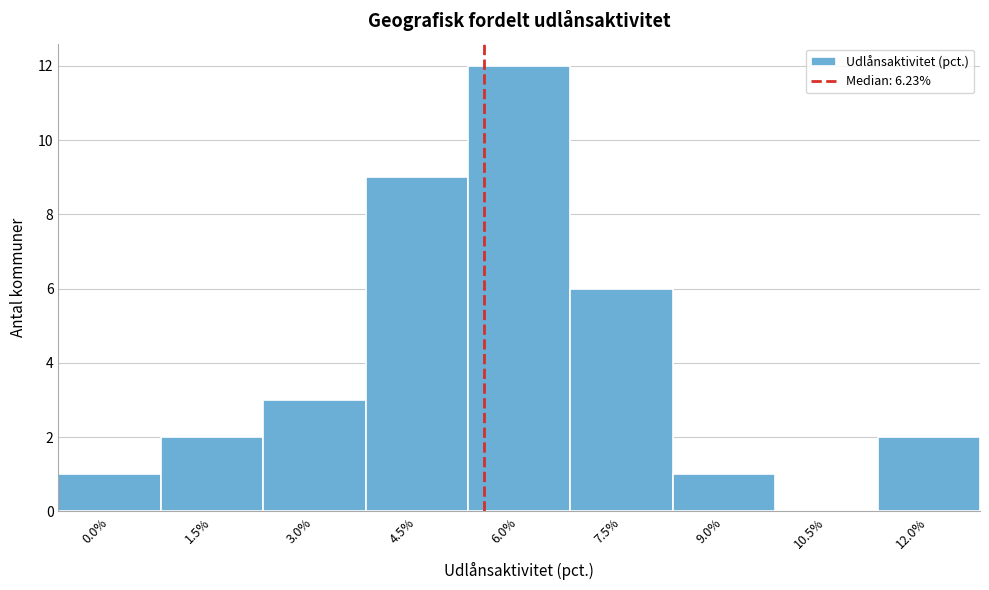

Reading right to left, extract all data points from this chart.

12.0%=2	10.5%=0	9.0%=1	7.5%=6	6.0%=12	4.5%=9	3.0%=3	1.5%=2	0.0%=1